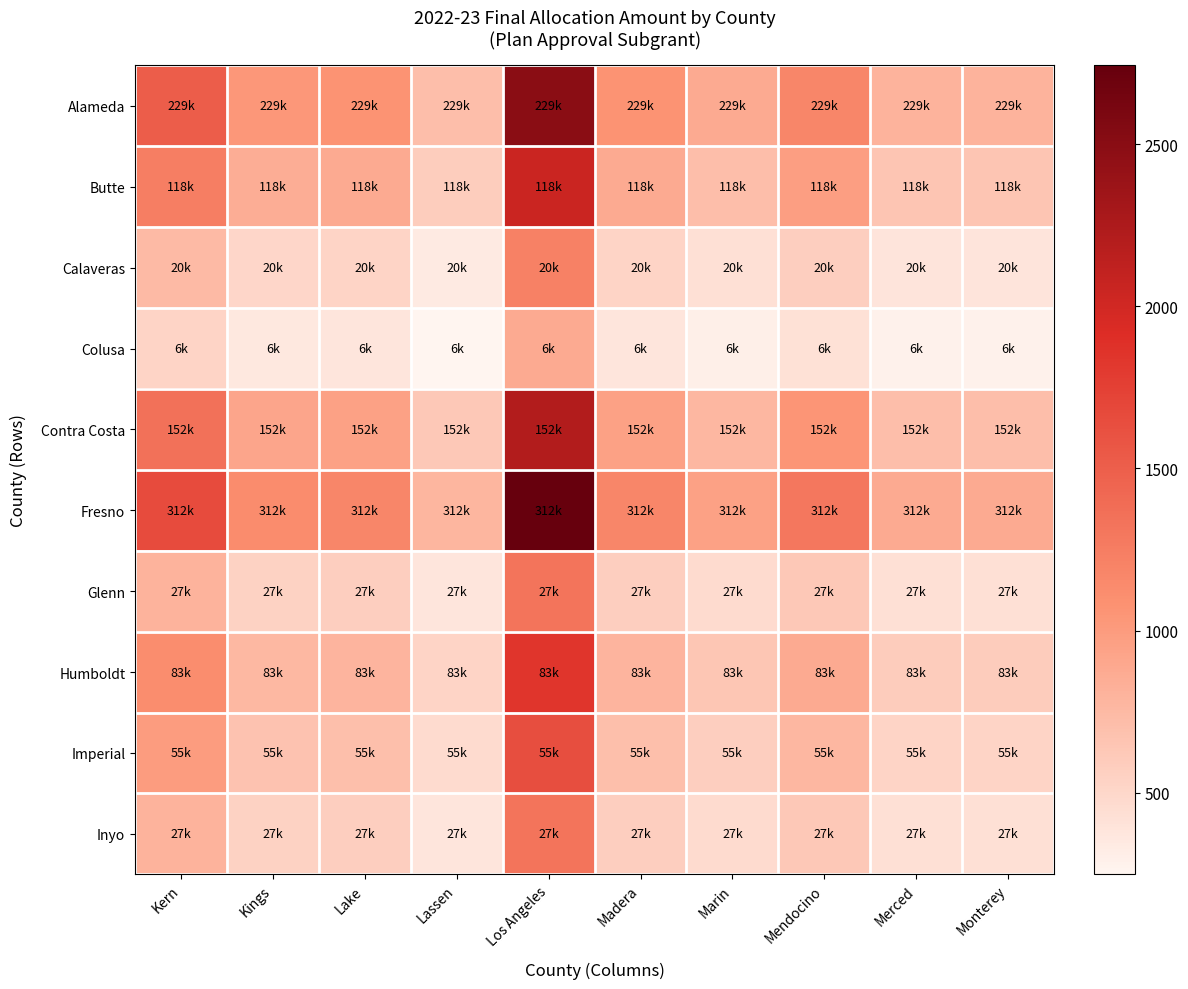

Which series has the largest total across all categories?

Fresno